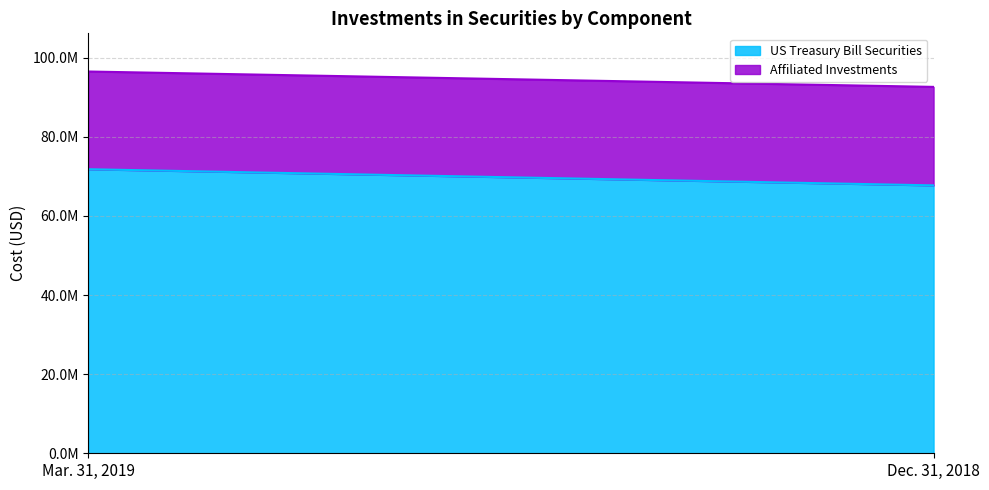

What is the difference between the maximum and minimum values in the US Treasury Bill Securities series?

4085191